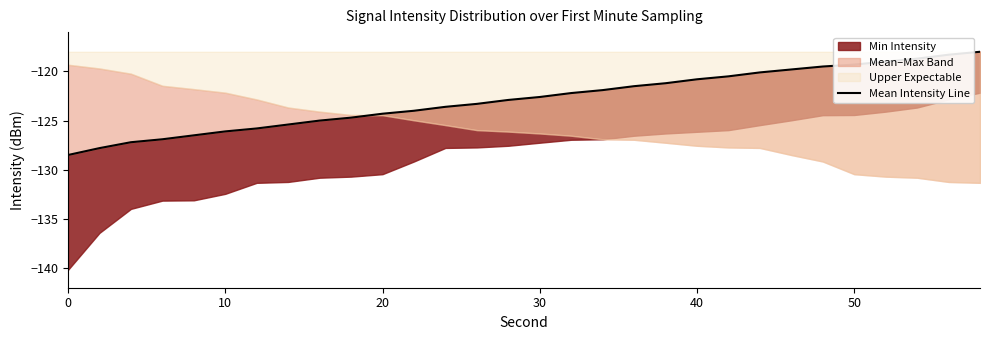

Reading left to right, transcribe all the data shown in this chart.

-128.5	-127.8	-127.2	-126.9	-126.5	-126.1	-125.8	-125.4	-125.0	-124.7	-124.3	-124.0	-123.6	-123.3	-122.9	-122.6	-122.2	-121.9	-121.5	-121.2	-120.8	-120.5	-120.1	-119.8	-119.5	-119.3	-119.0	-118.7	-118.3	-118.0